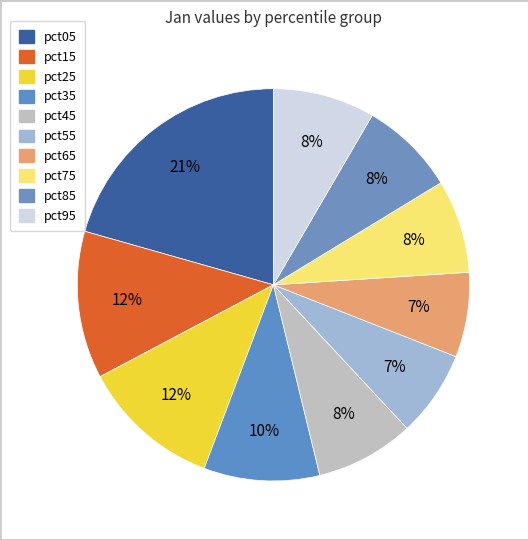

What is the change in value from pct15 to pct35?

-0.1